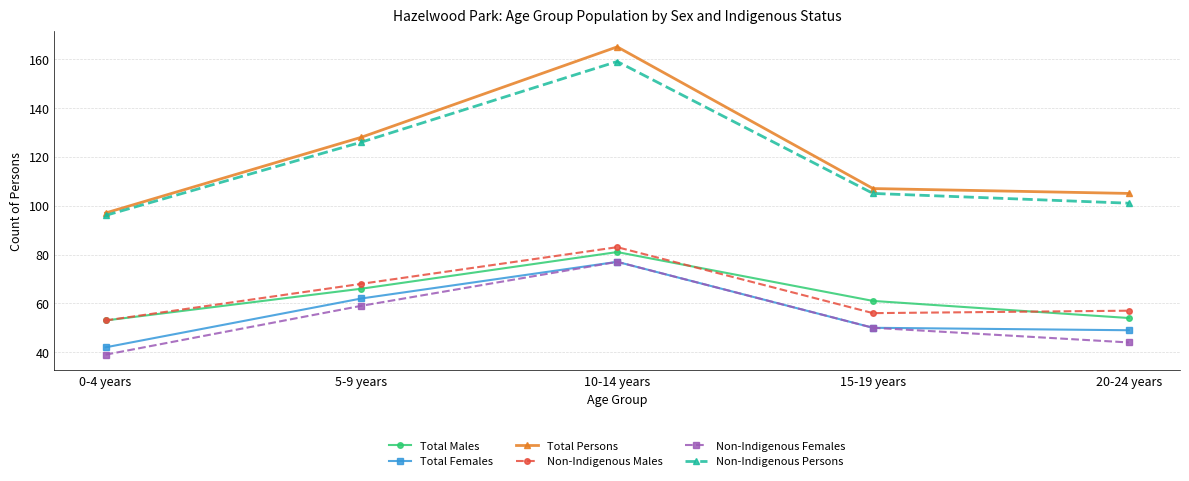

True or false: Non-Indigenous Males and Total Females cross at least once.

False